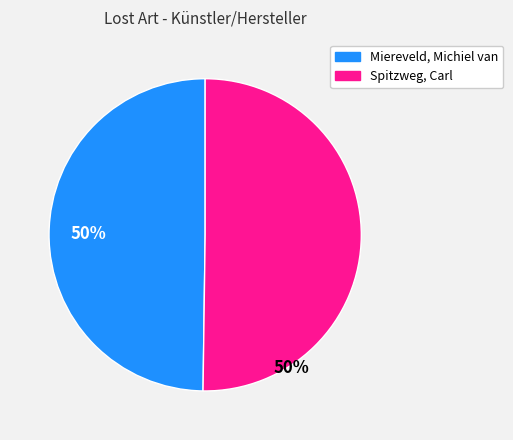

To the nearest percent, what is the combined percentage of Spitzweg, Carl and Miereveld, Michiel van?

100%